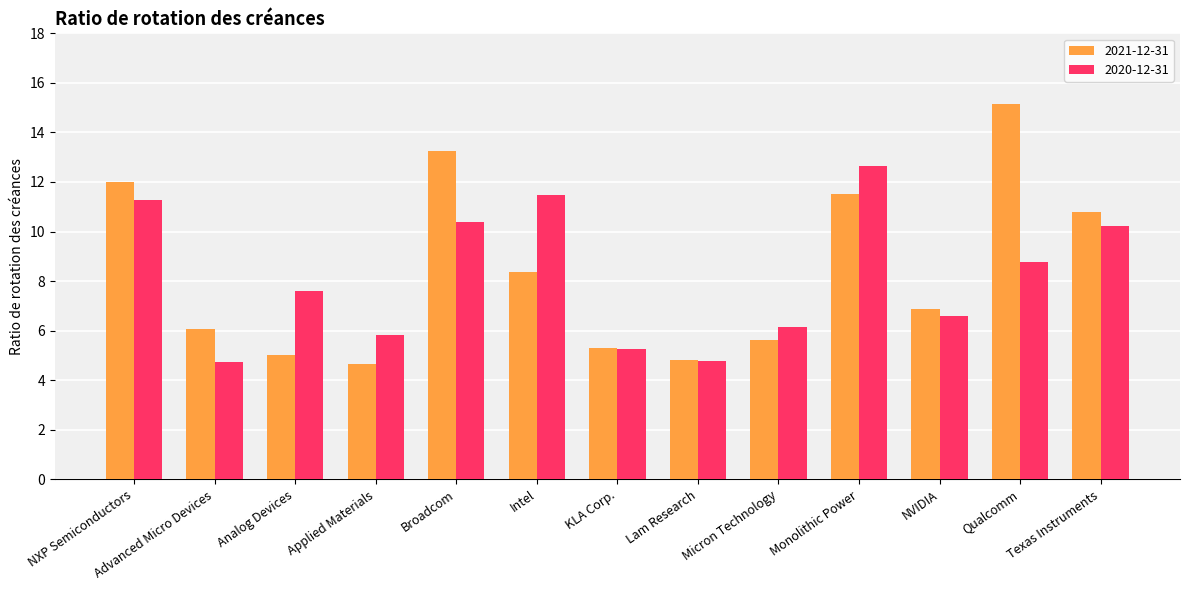

True or false: 2020-12-31 has a value of 20.6 at Monolithic Power.

False